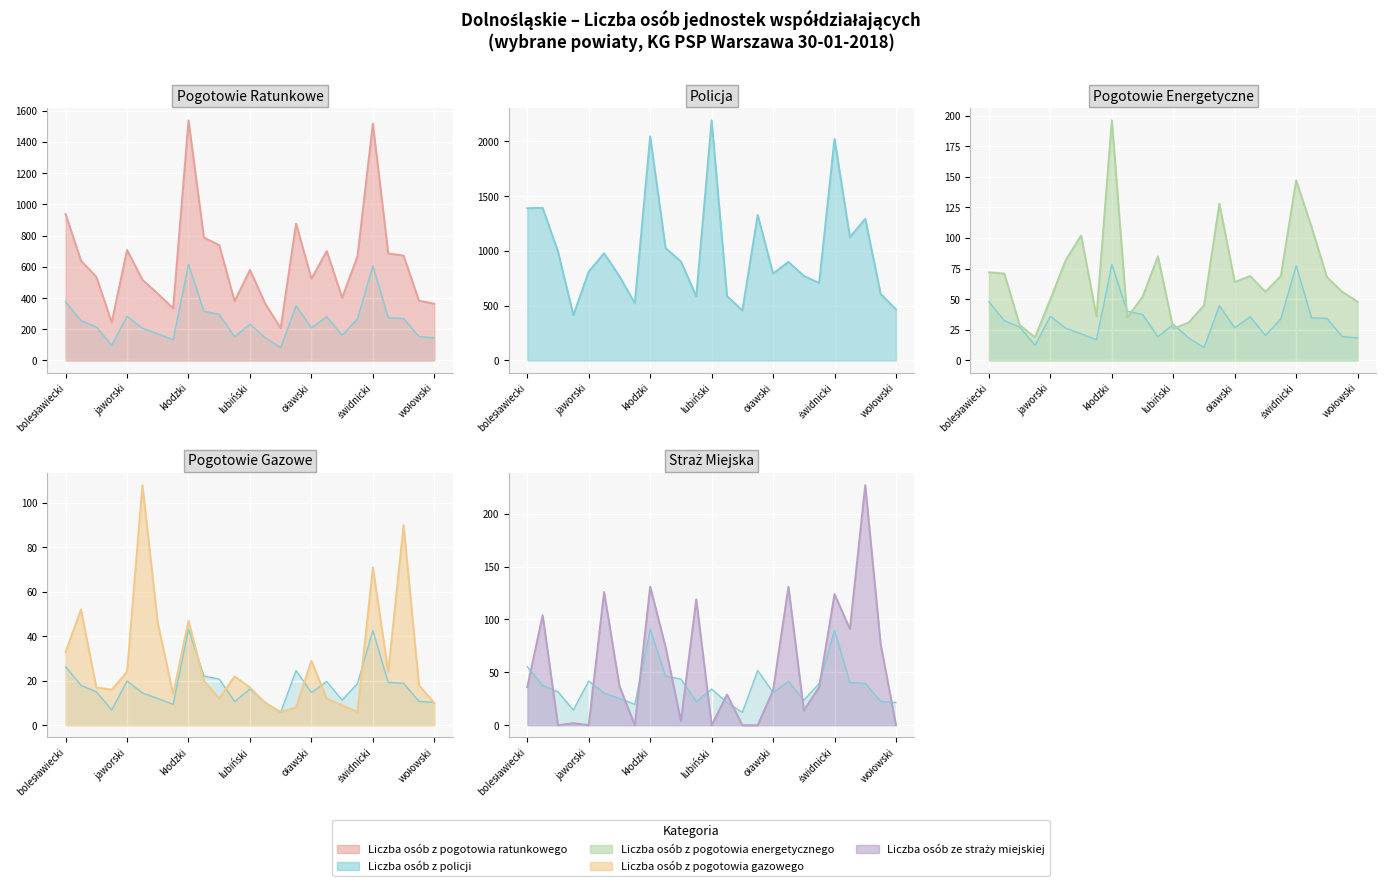

How many intersections are there between Liczba osób z pogotowia energetycznego and Liczba osób z pogotowia ratunkowego?

4